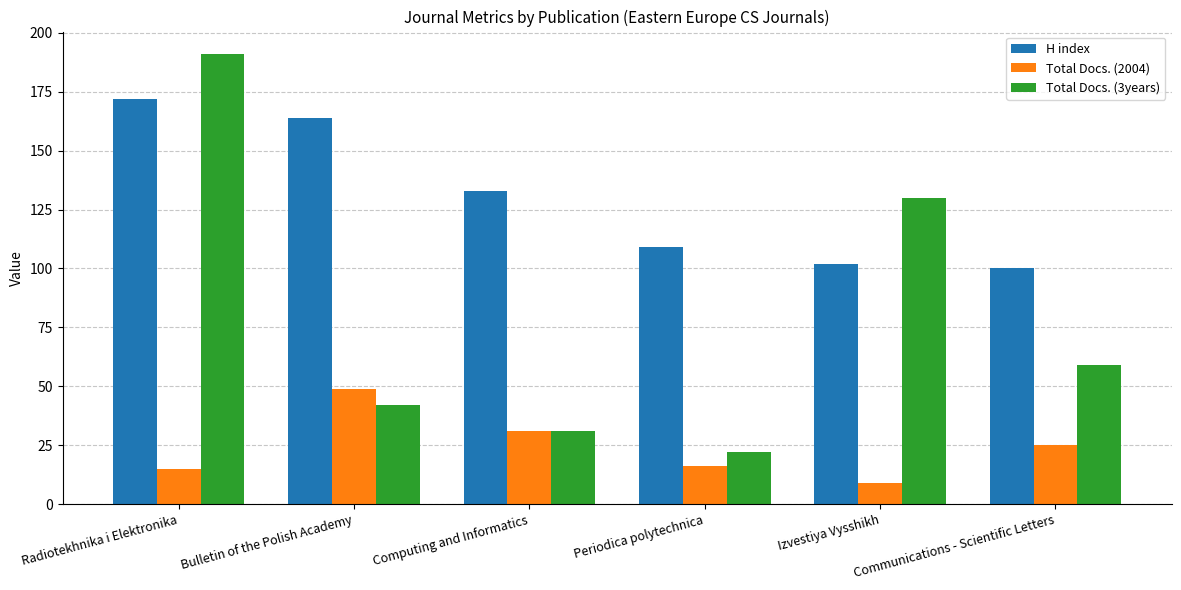

What value does the H index series have at Radiotekhnika i Elektronika, to the nearest 10?

170